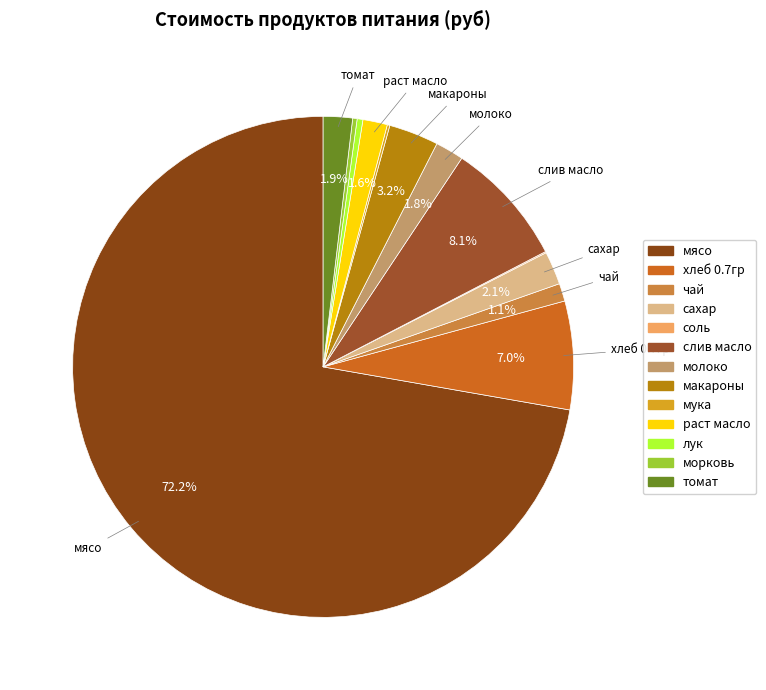

How many slices are in this pie chart?

13